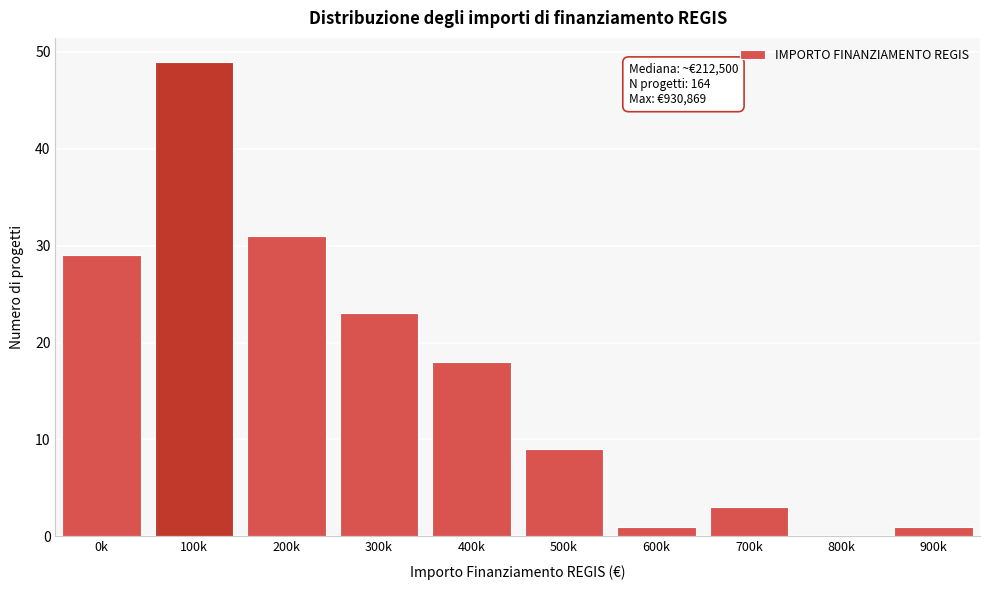

Reading right to left, list all the values displayed in this chart.

900k=1	800k=0	700k=3	600k=1	500k=9	400k=18	300k=23	200k=31	100k=49	0k=29